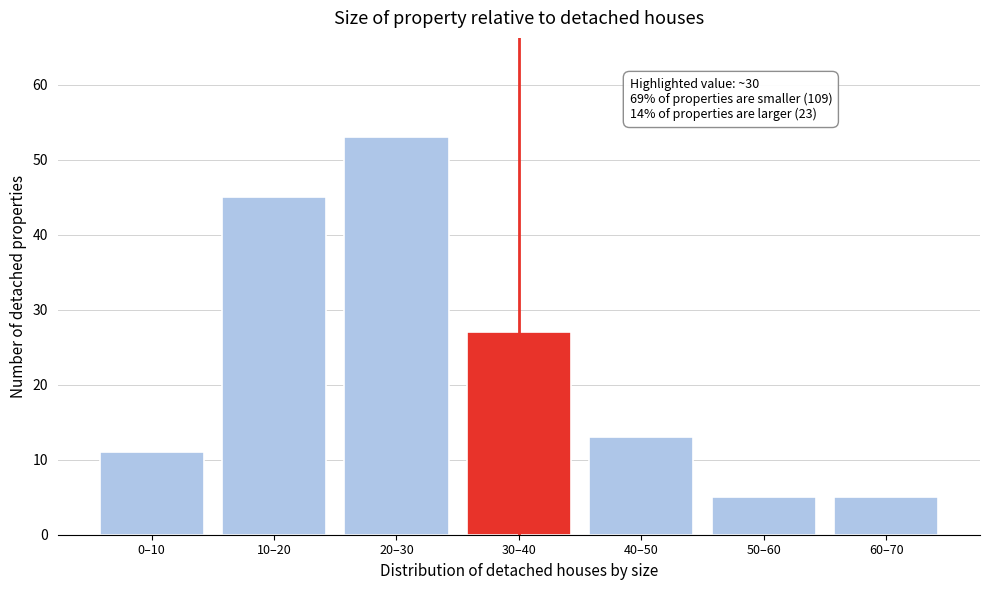

Reading left to right, what are all the values shown in this chart?

0–10=11	10–20=45	20–30=53	30–40=27	40–50=13	50–60=5	60–70=5